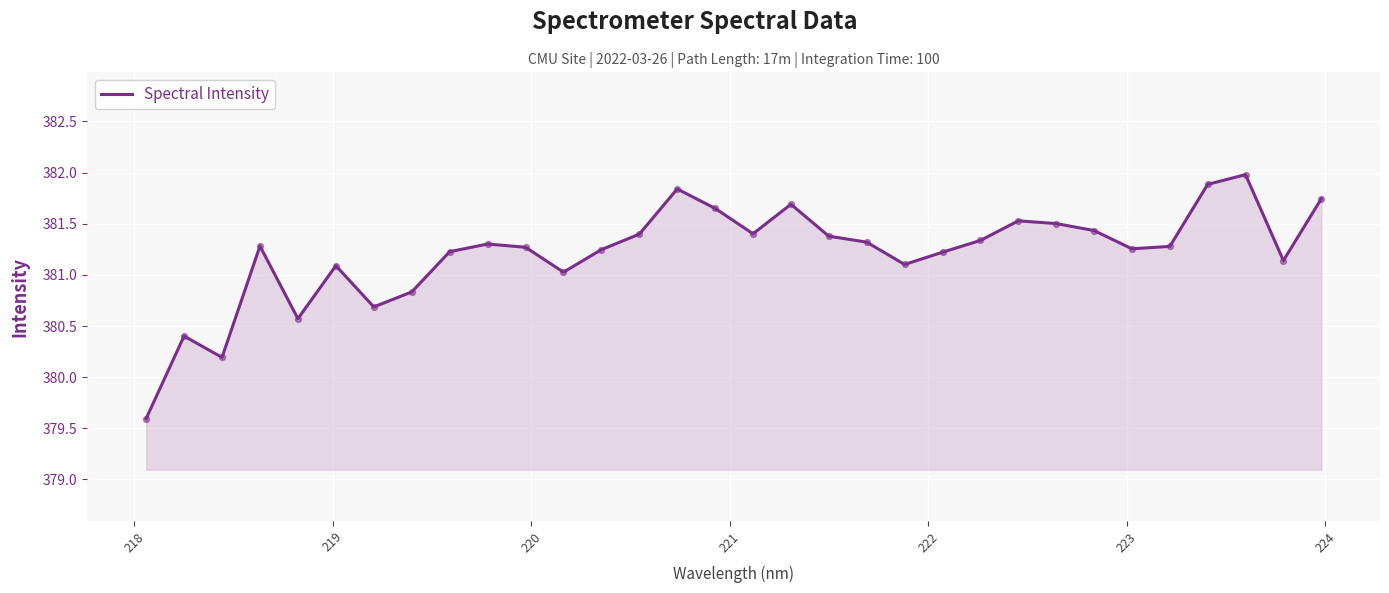

What is the minimum value shown in the chart?

379.6